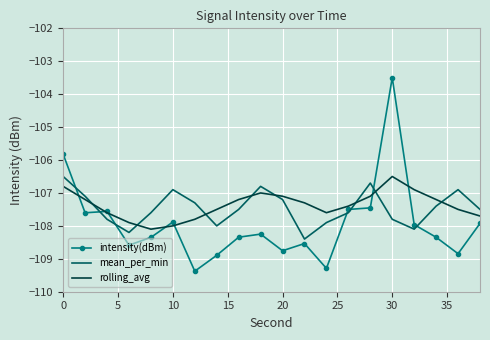

What is the lowest value of the rolling_avg series?

-108.1